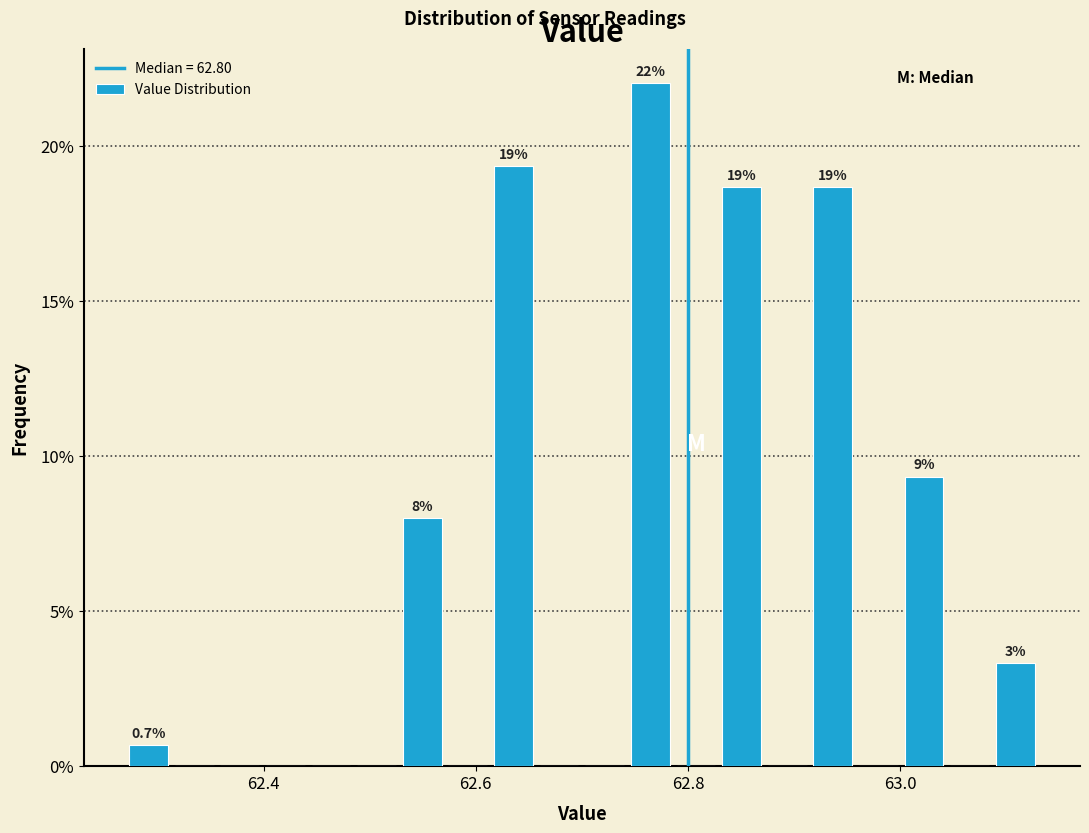

Read against the x-axis, roughly where is the centre of the tallest bar?

62.76